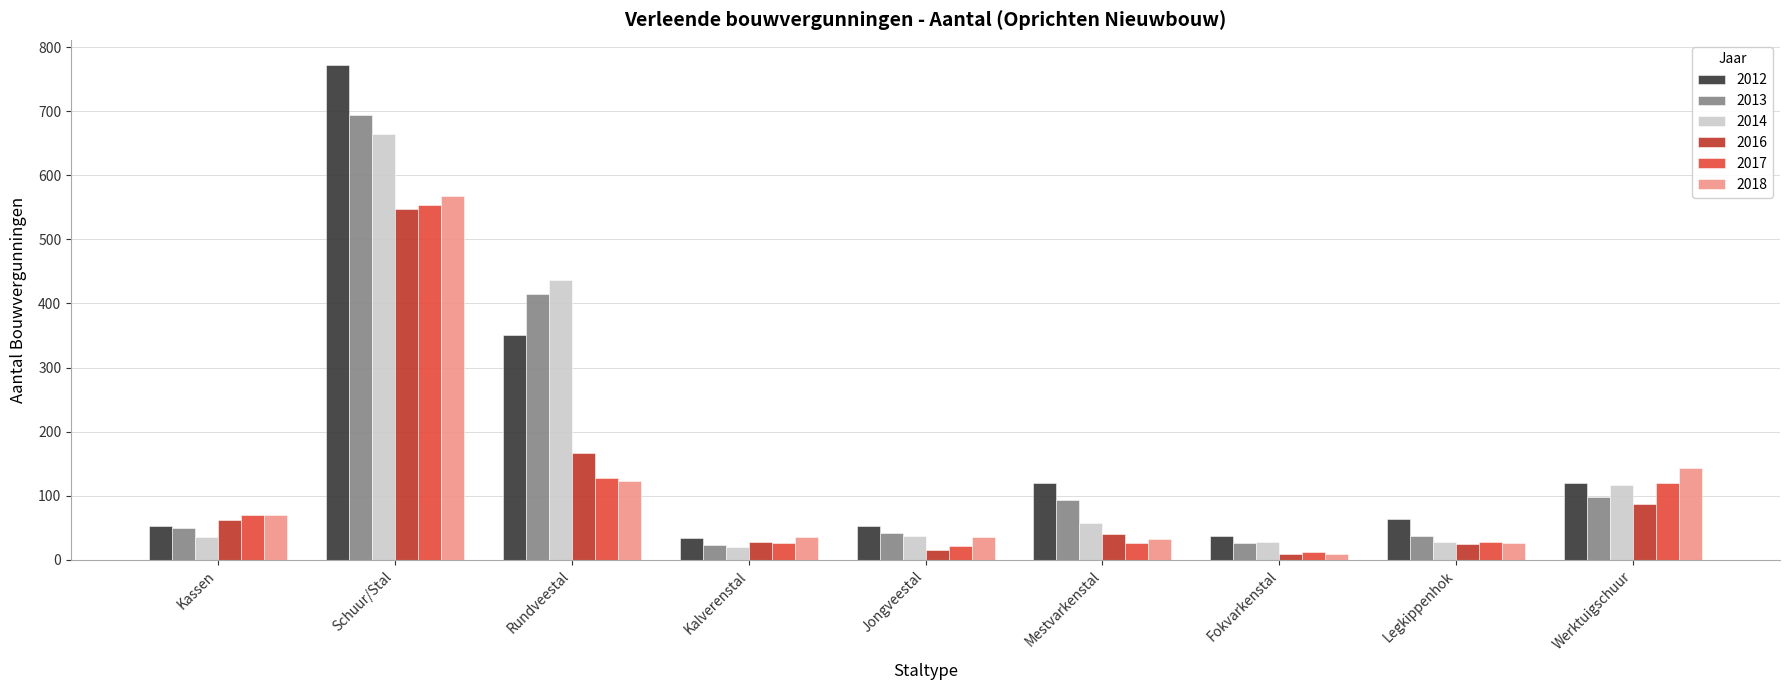

What is the minimum value for 2013?

23.1